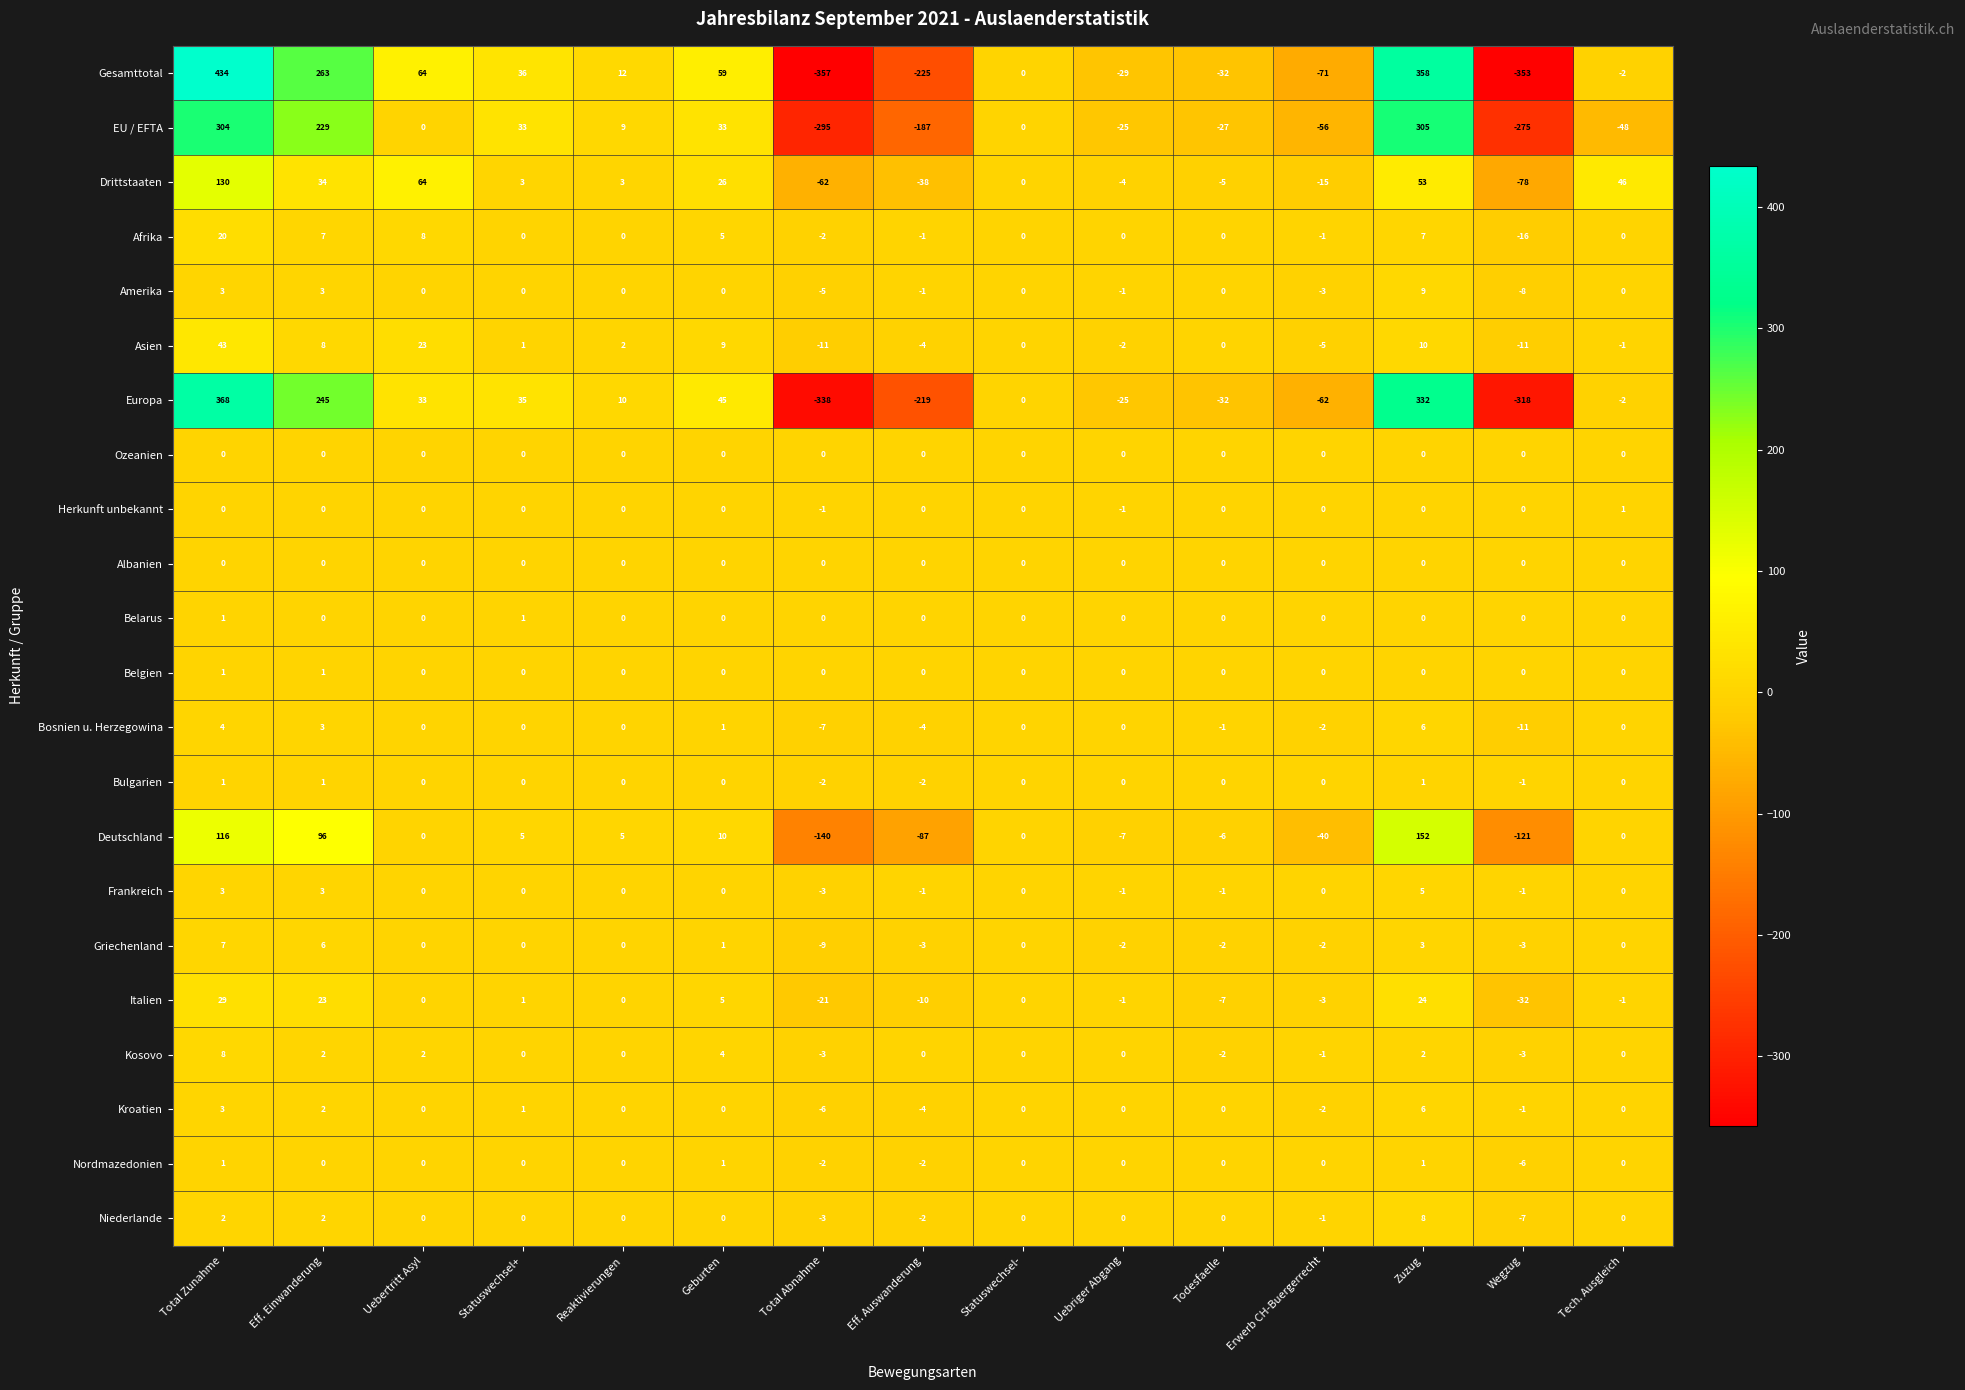

What is the total value across all series at Uebertritt Asyl?

194